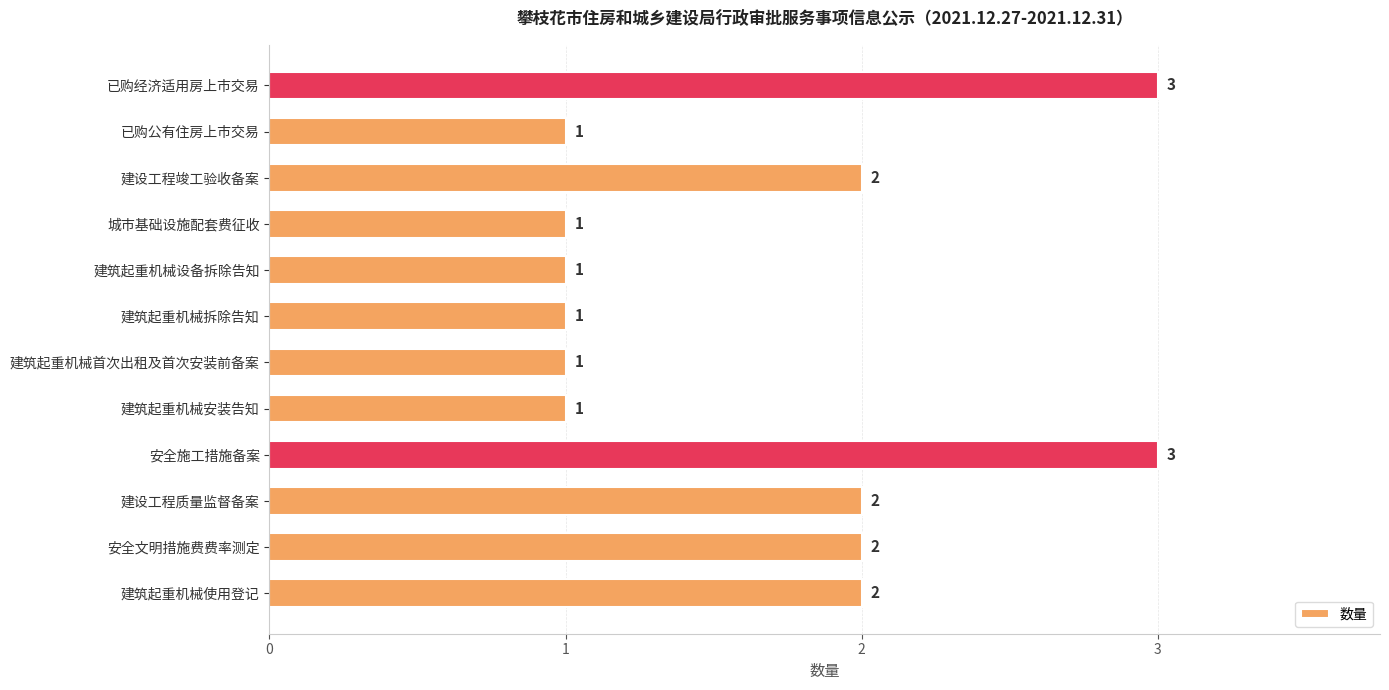

The chart shows a value of 5 at 安全施工措施备案. True or false?

False